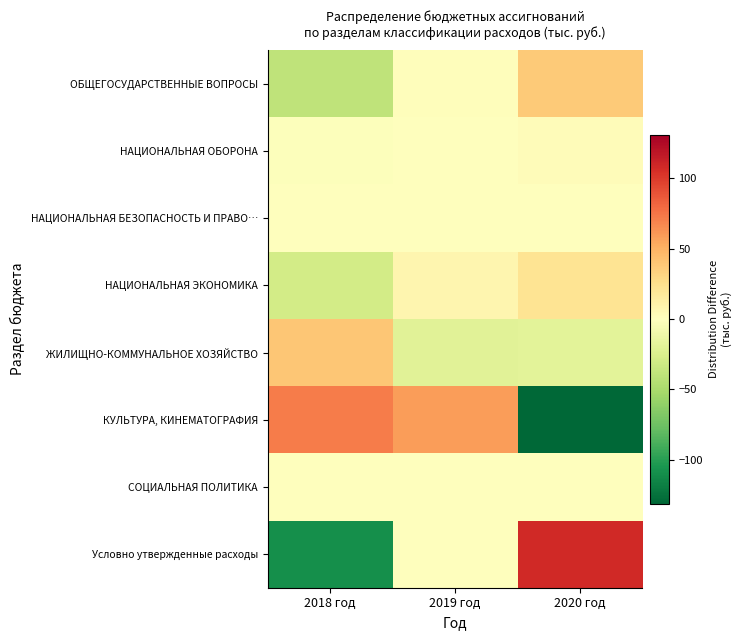

What is the spread (max minus min) of values at 2018 год?

181.5